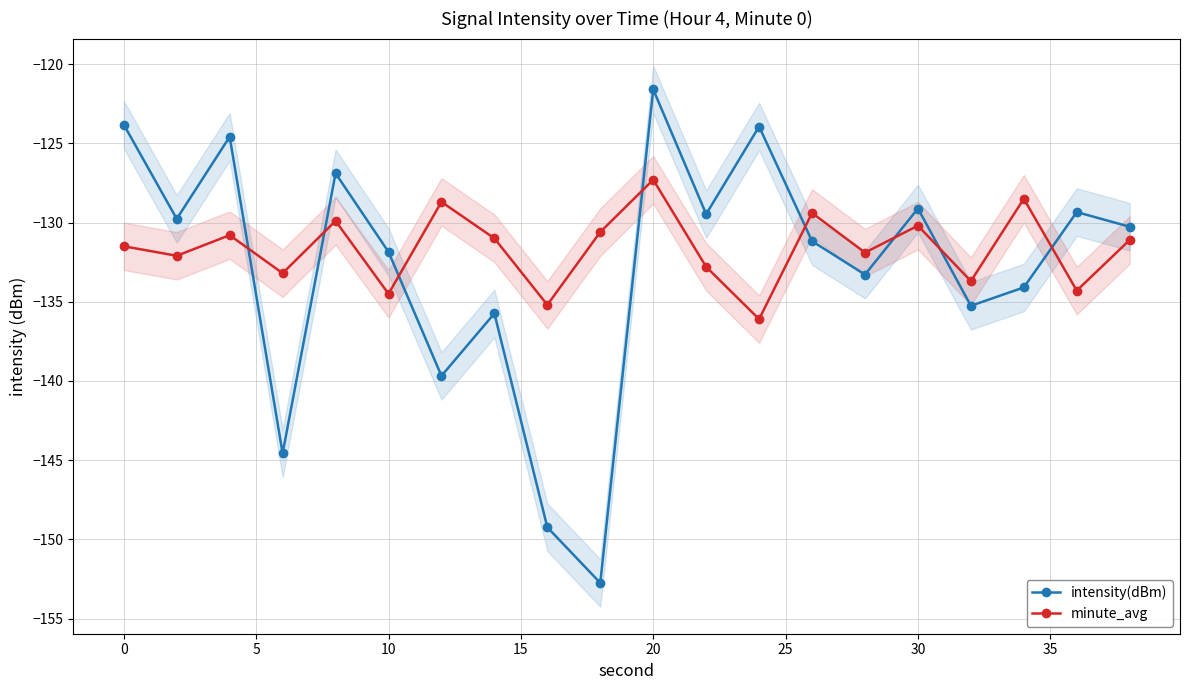

In intensity(dBm), how many points are lower than both neighbors (excluding endpoints)?

7